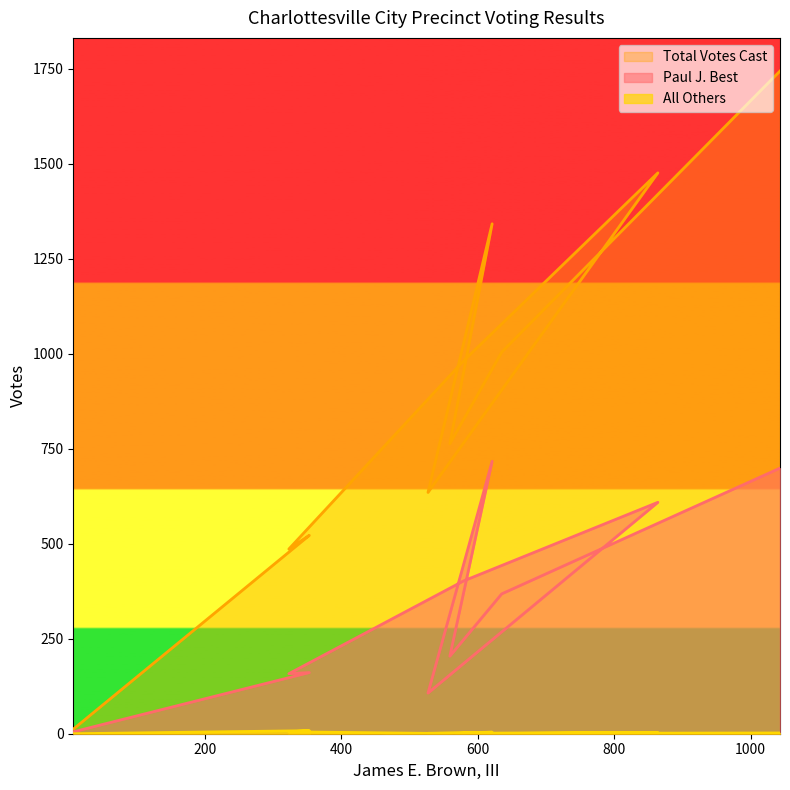

True or false: Total Votes Cast and Paul J. Best cross at least once.

False